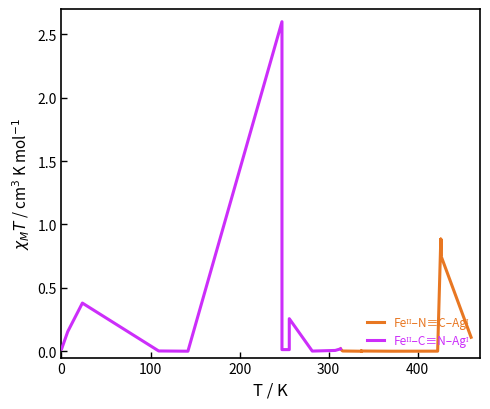

How many lines are shown in the chart?

2